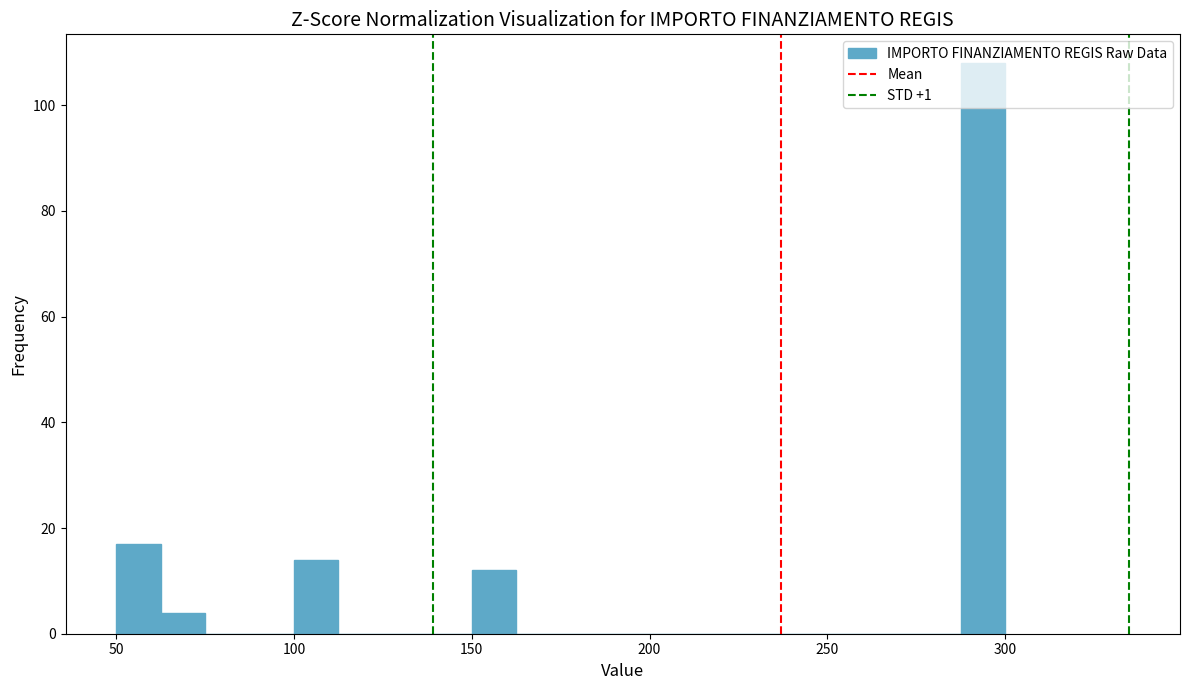

Read against the x-axis, roughly where is the centre of the tallest bar?

295